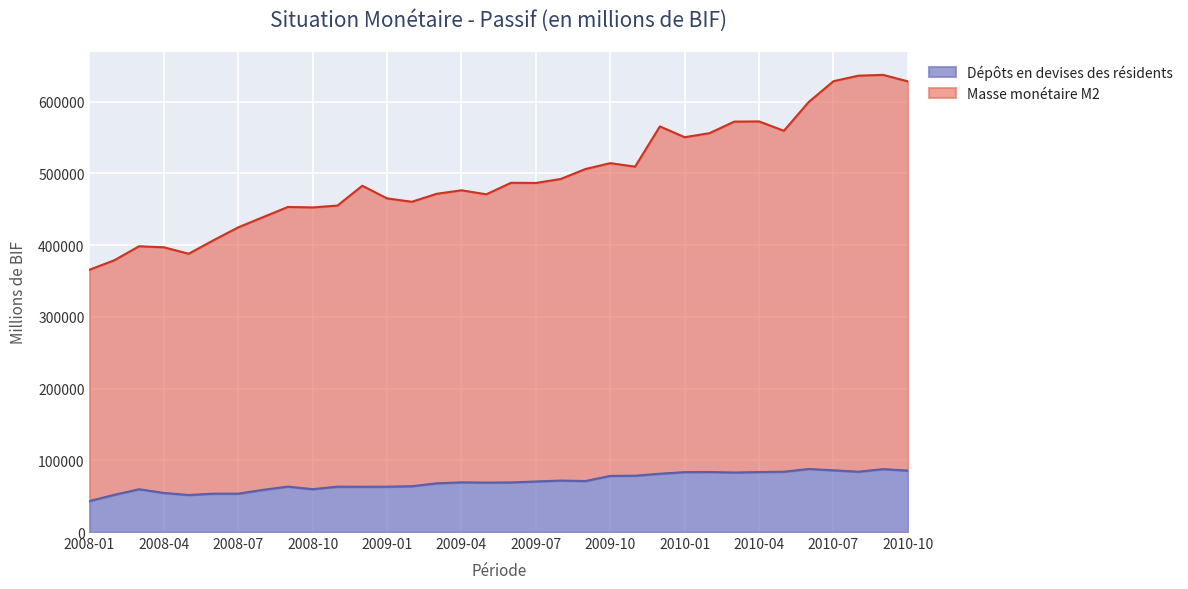

Which category has the lowest value in the Masse monétaire M2 series?

2008-01